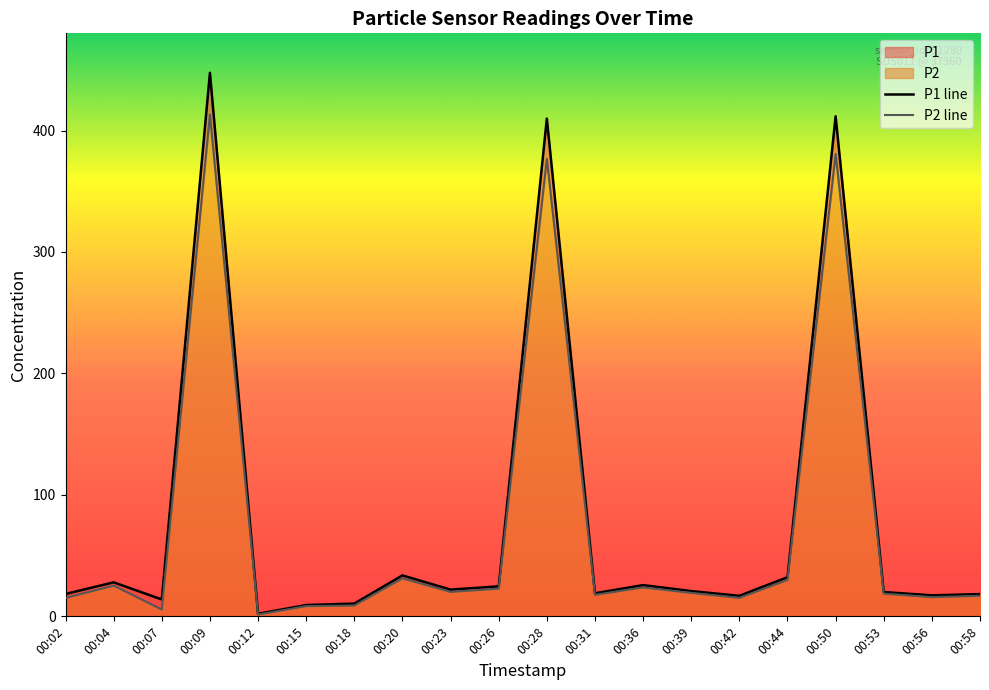

How many data points does each series have?

20